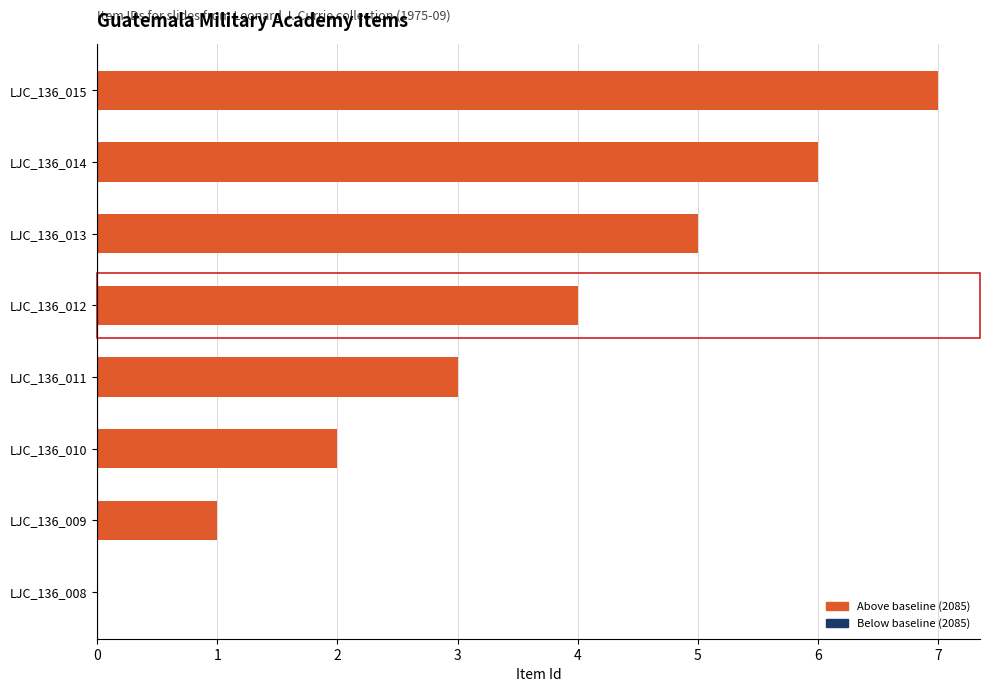

Reading top to bottom, what are all the values shown in this chart?

LJC_136_015=7	LJC_136_014=6	LJC_136_013=5	LJC_136_012=4	LJC_136_011=3	LJC_136_010=2	LJC_136_009=1	LJC_136_008=0